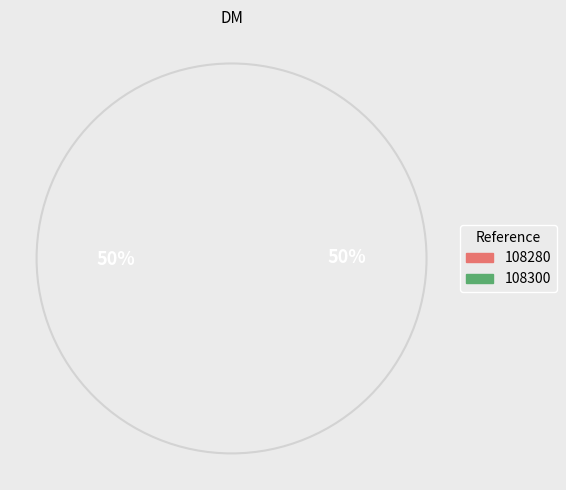

How much of the chart is everything except 108300?

50.4%